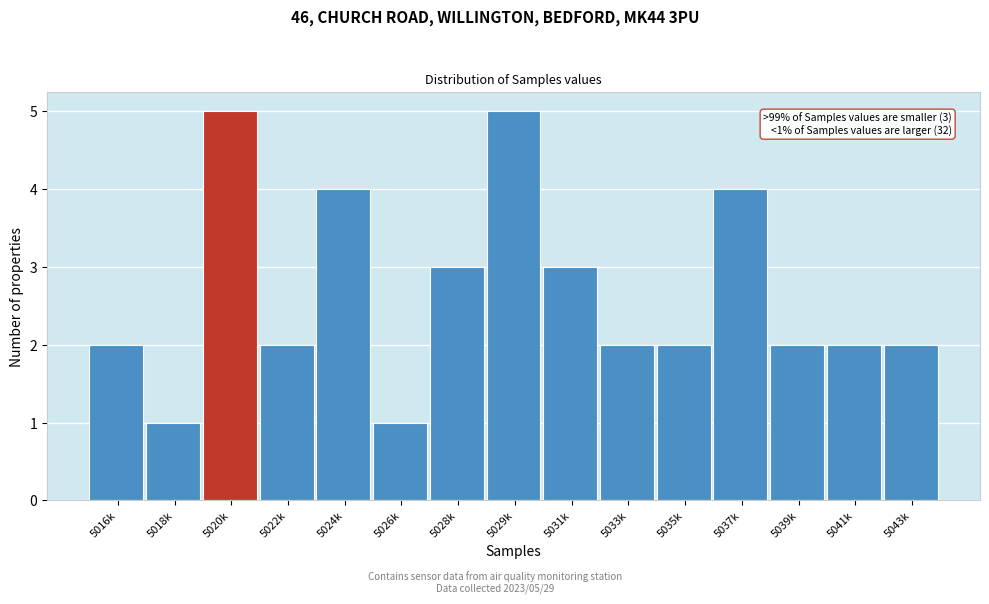

Reading left to right, what are all the values shown in this chart?

5016k=2	5018k=1	5020k=5	5022k=2	5024k=4	5026k=1	5028k=3	5029k=5	5031k=3	5033k=2	5035k=2	5037k=4	5039k=2	5041k=2	5043k=2